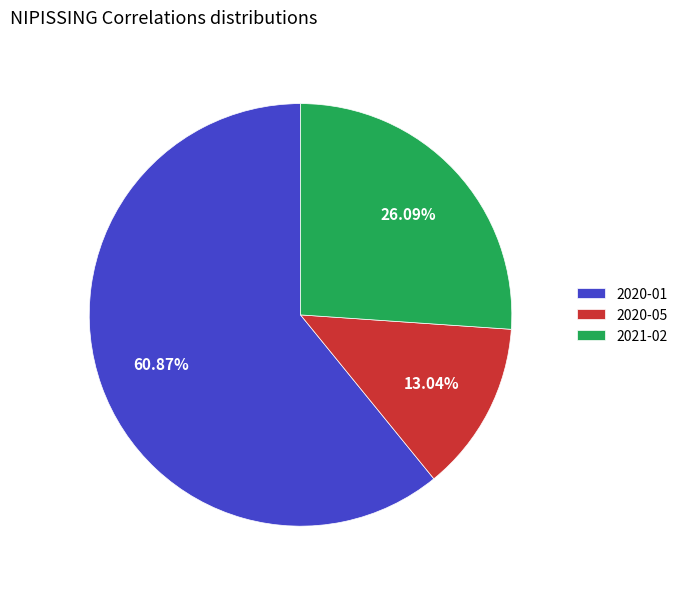

What is the ratio of the value at 2020-05 to the value at 2021-02?

0.5